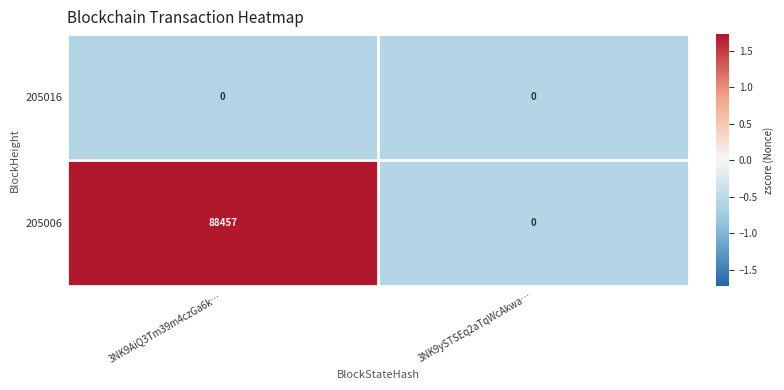

What is the sum of all 205006 values?

88457